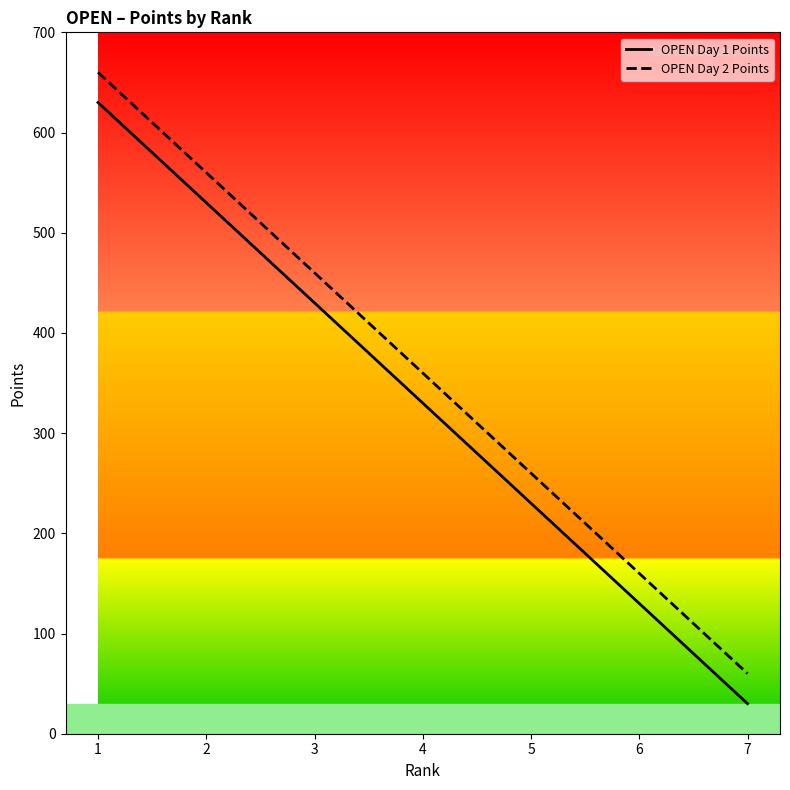

Rank the series at 6 from highest to lowest value.

OPEN Day 2 Points, OPEN Day 1 Points